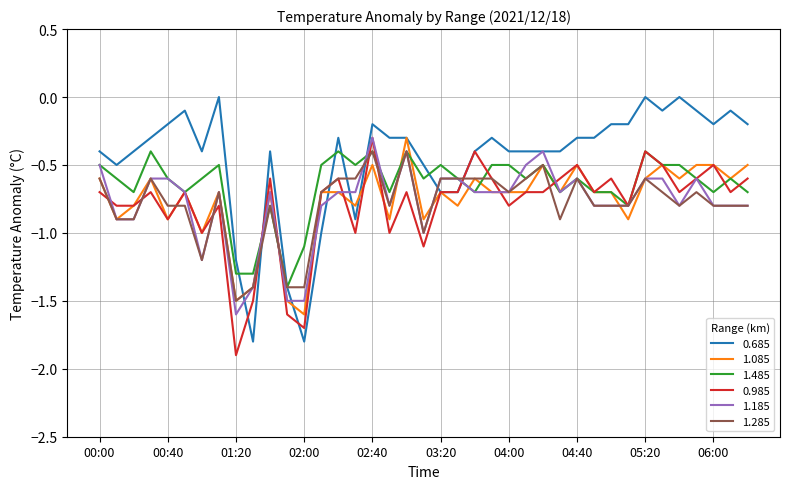

Which series has the largest range (max minus min)?

0.685